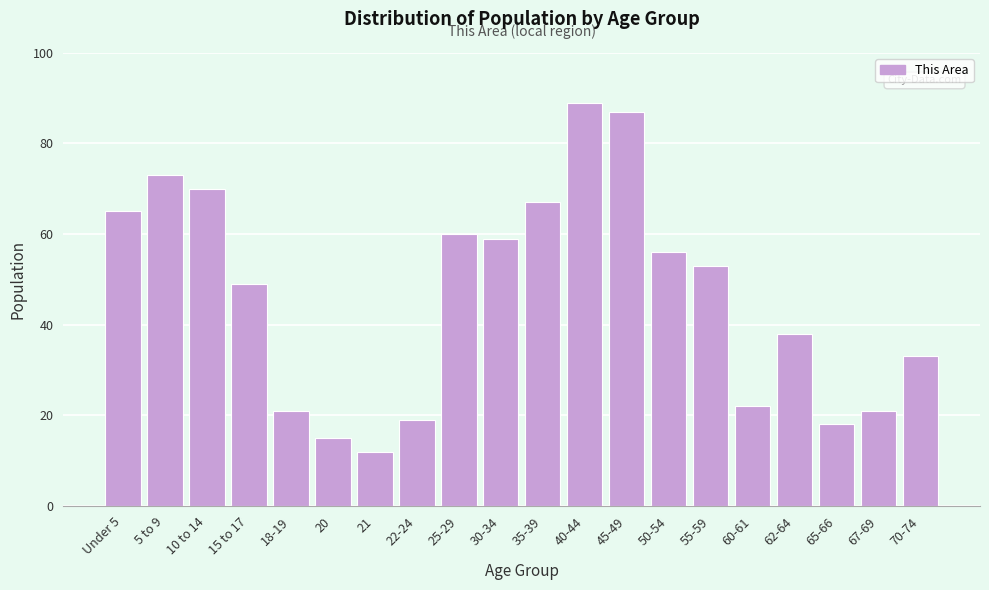

Reading left to right, what are all the values shown in this chart?

65	73	70	49	21	15	12	19	60	59	67	89	87	56	53	22	38	18	21	33